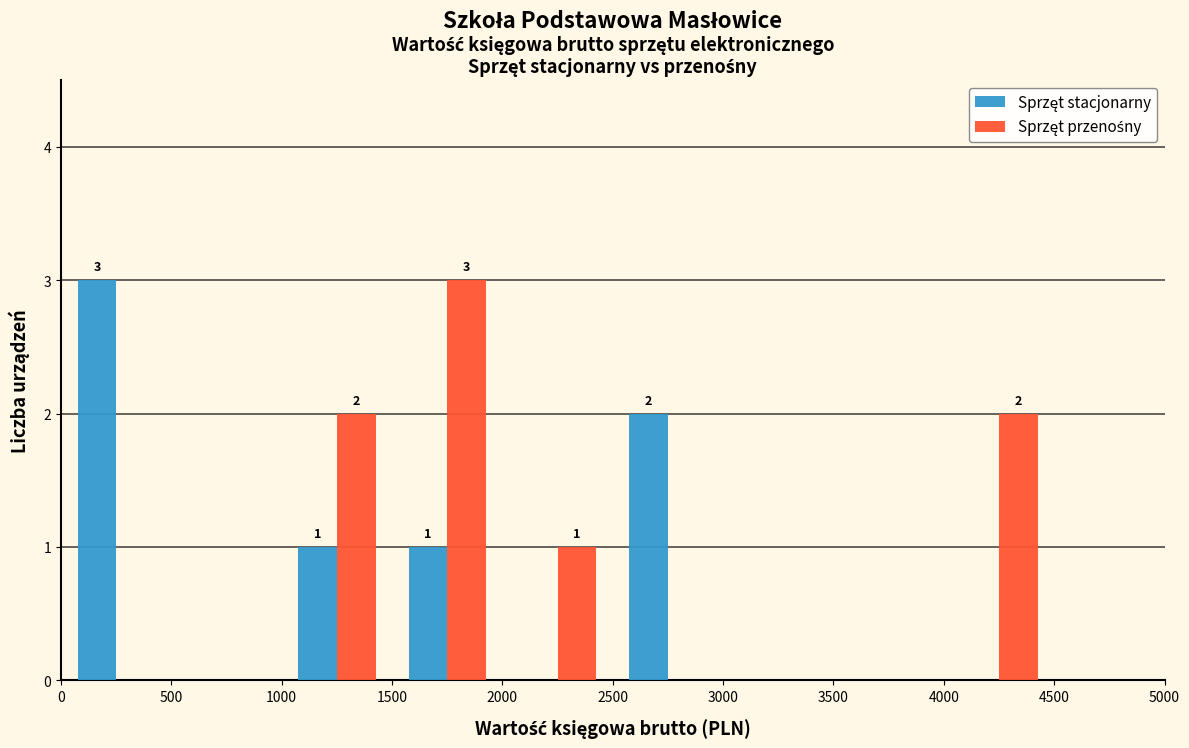

In the Sprzęt przenośny series, which range on the x-axis has the tallest bar?

1500 to 2000